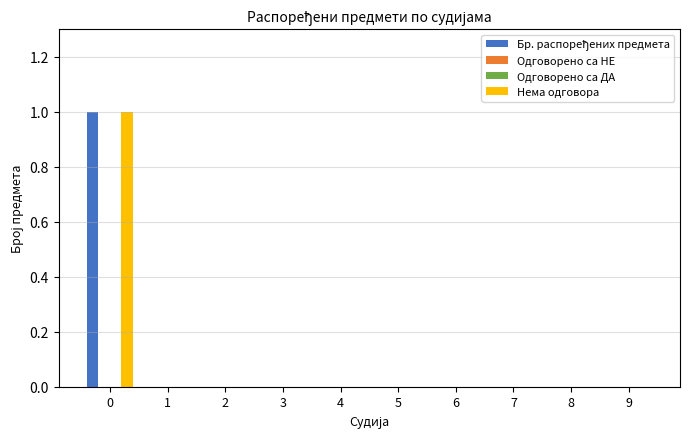

Which has a higher value, 4 or 3?

4